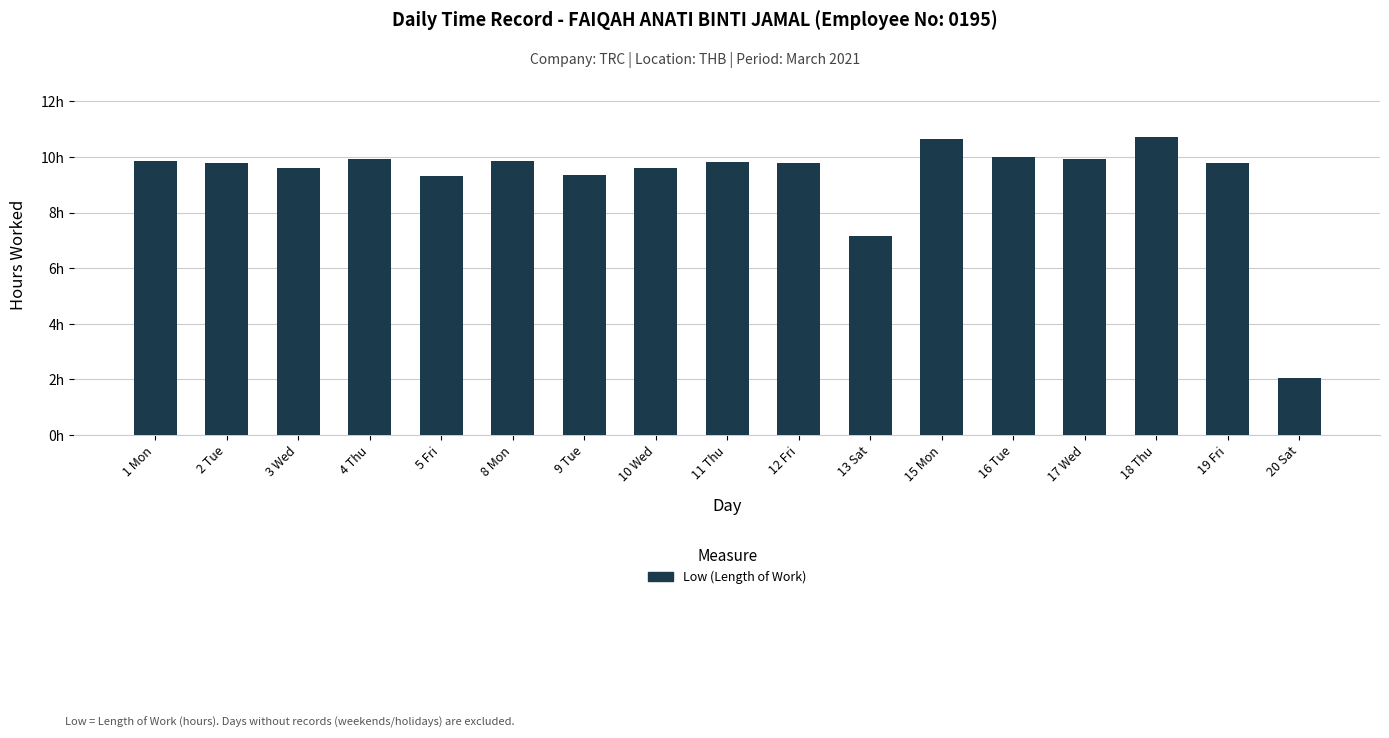

Where does the data first go above 9?

1 Mon